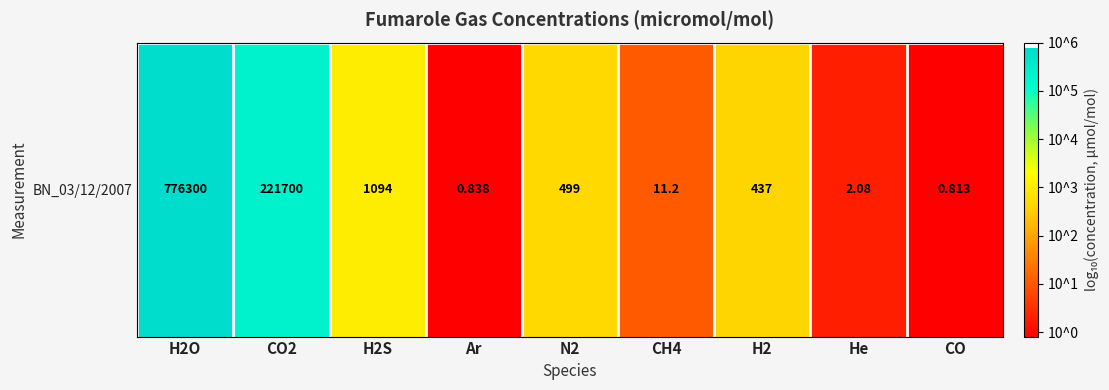

Is it true that the value at CH4 is 0.6?

False